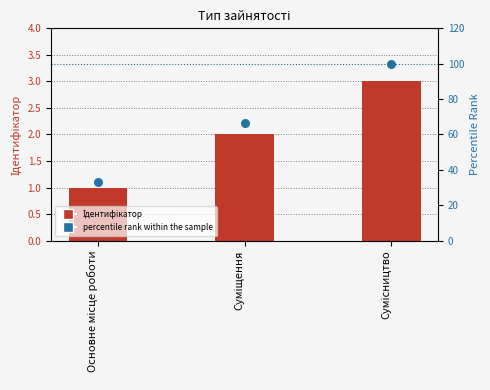

At how many categories does at least one series exceed 76?

1